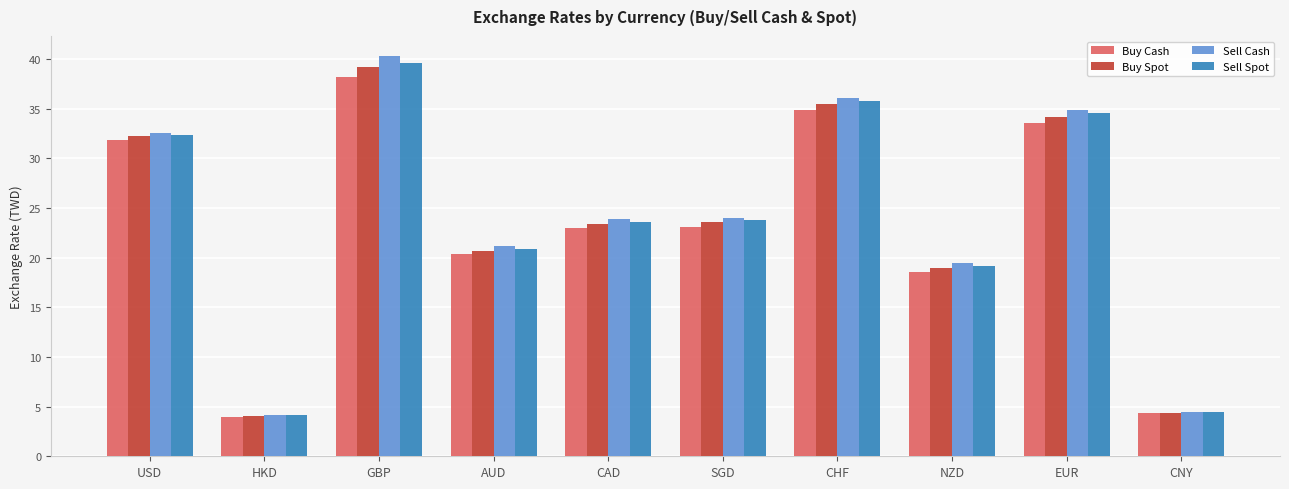

What is the label of the 2nd bar from the left?

HKD